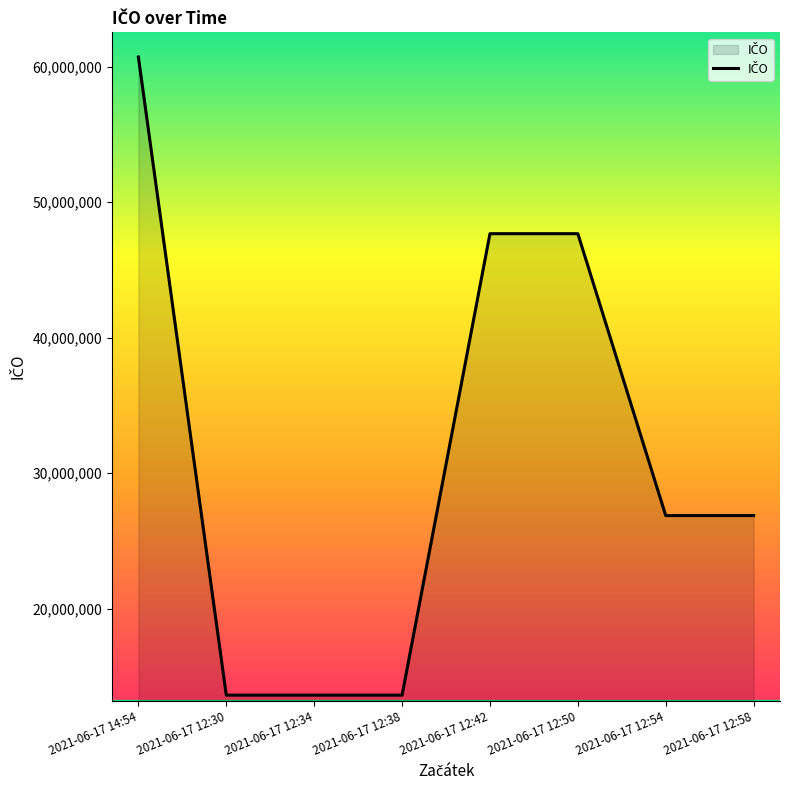

What position from the right is 2021-06-17 12:34?

6